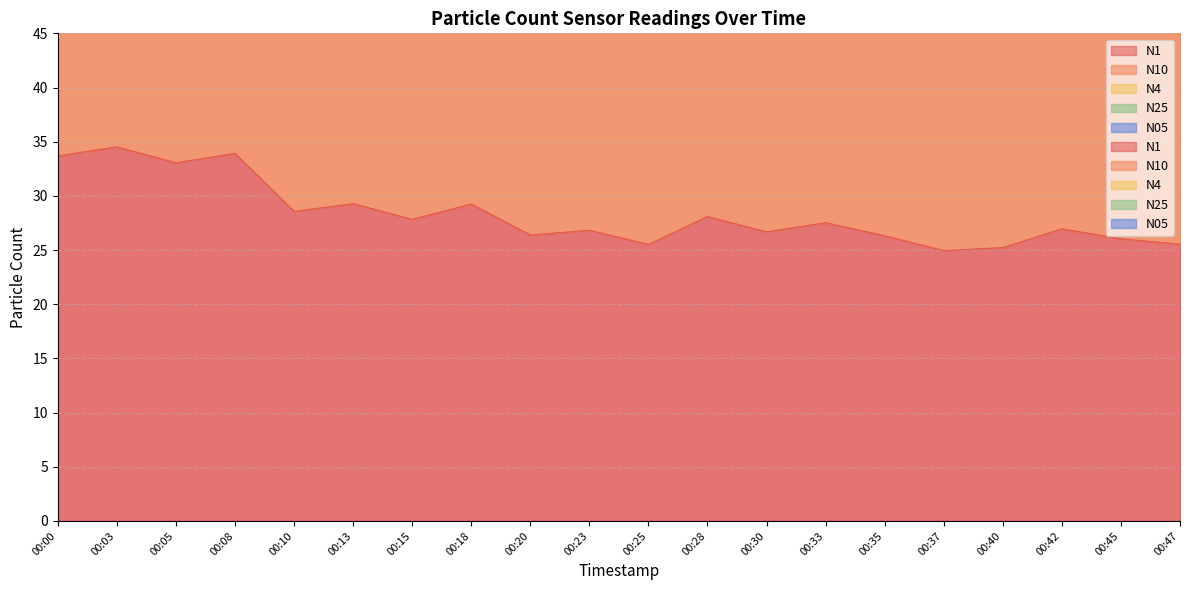

List the series in order of their overall mean, lowest first.

N1, N10, N05, N4, N25